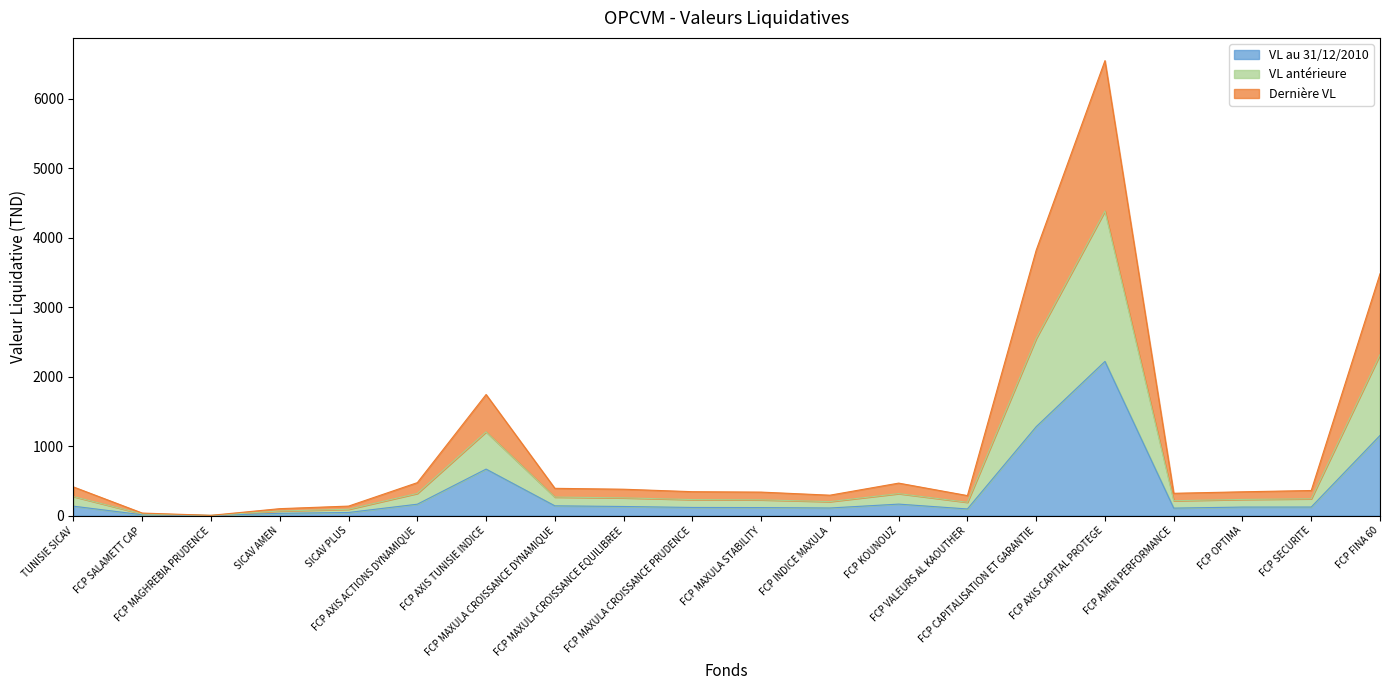

What is the value of the VL au 31/12/2010 point at the 2nd from the left?

11.8